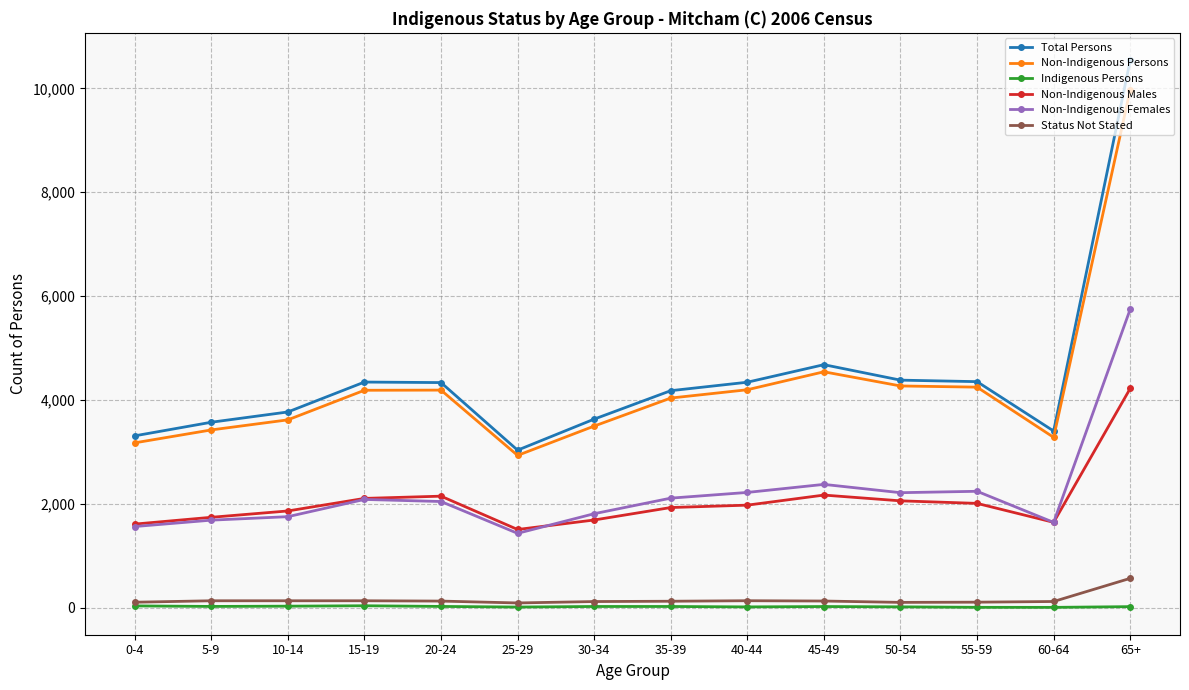

What is the sum of all Non-Indigenous Females values?

30887